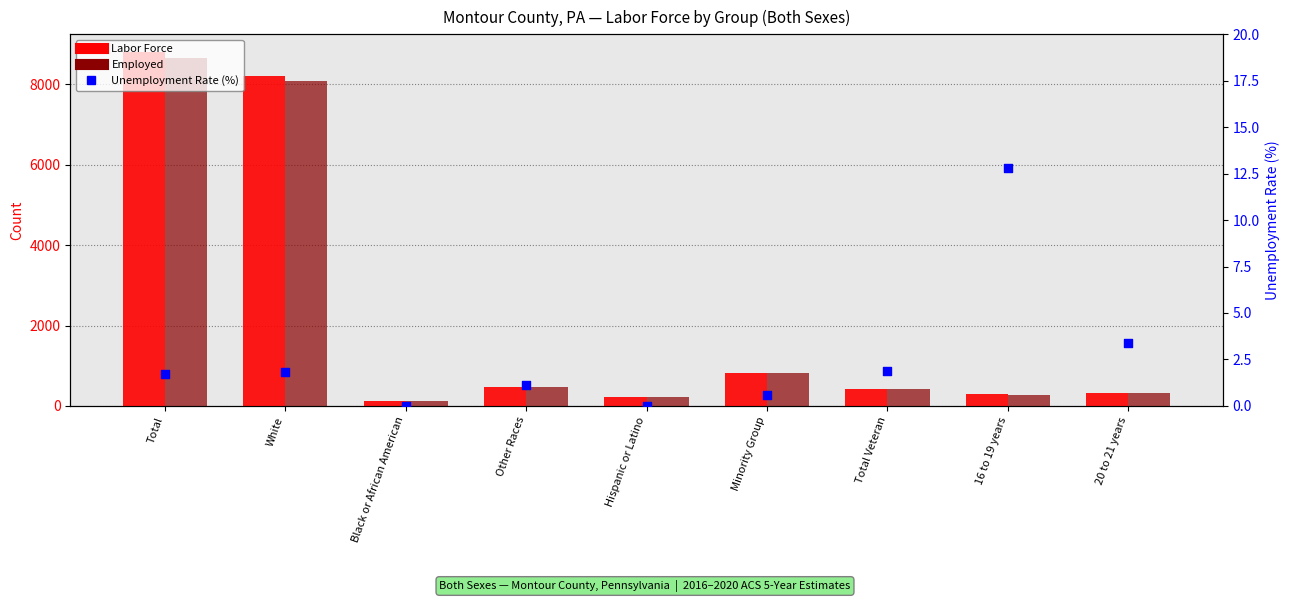

What is the total value across all series at Total Veteran?

847.9